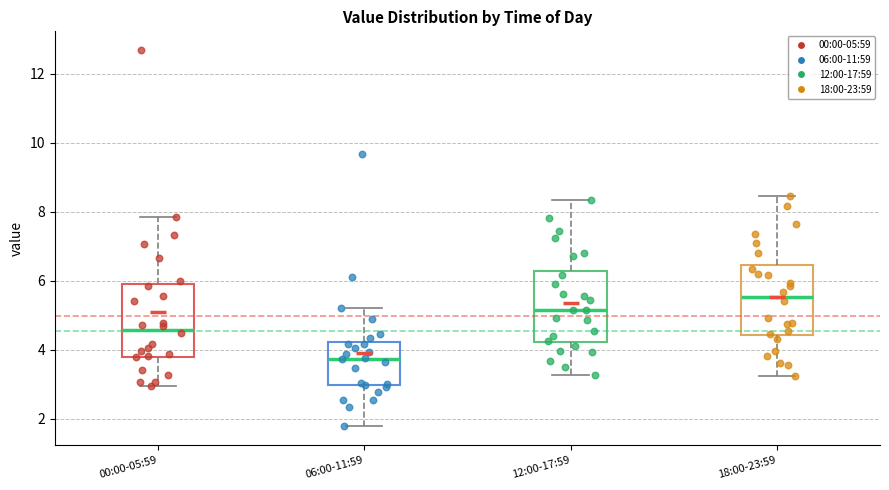

Reading left to right, read every box against the y-axis: the position of its median line, the range the box covers, and the ends of its whiskers. The values are not printed on the chart, so give them approximately, as read against the axis.

00:00-05:59: median 4.6, box 3.8 to 5.8, whiskers 3.0 to 7.8
06:00-11:59: median 3.8, box 3.0 to 4.2, whiskers 1.8 to 5.2
12:00-17:59: median 5.2, box 4.2 to 6.2, whiskers 3.2 to 8.4
18:00-23:59: median 5.6, box 4.4 to 6.4, whiskers 3.2 to 8.4